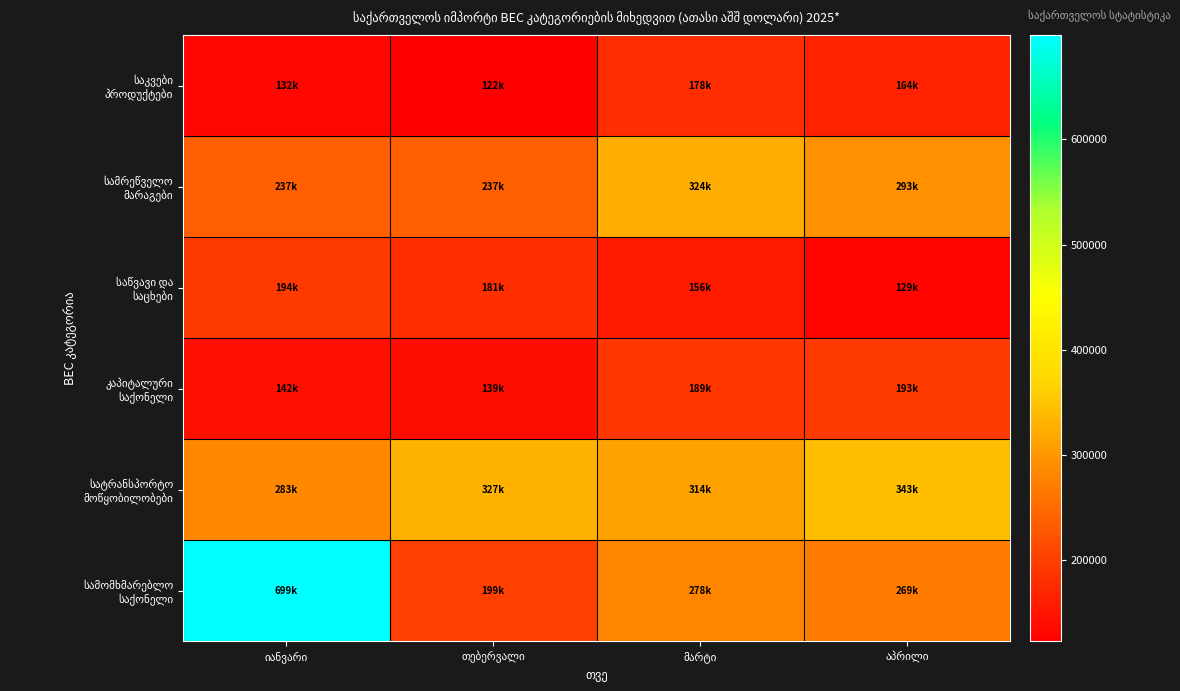

Count the number of categories in the chart.

4